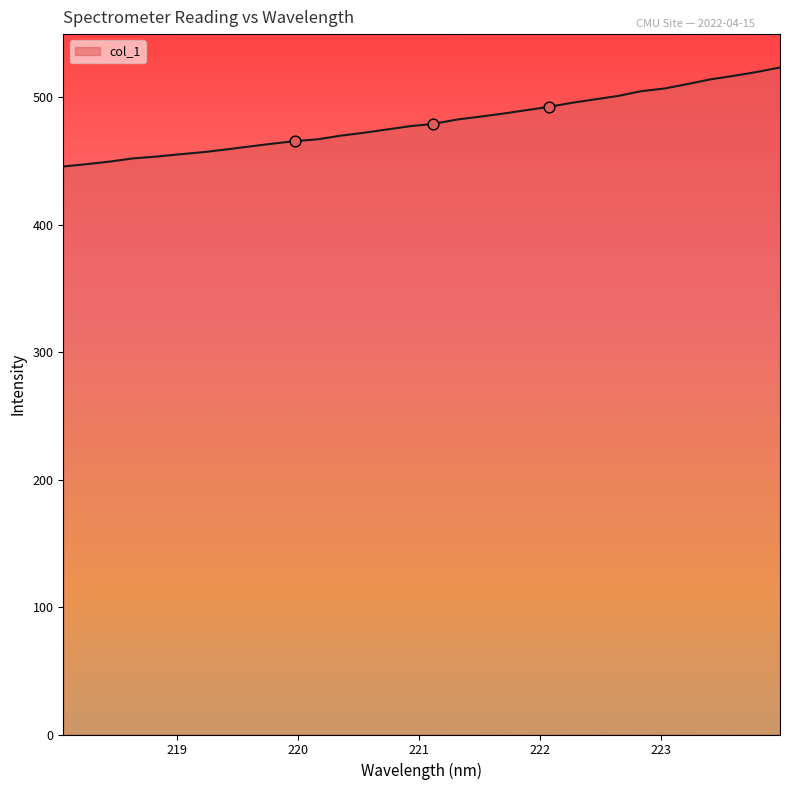

What is the difference between the maximum and minimum values?

77.7